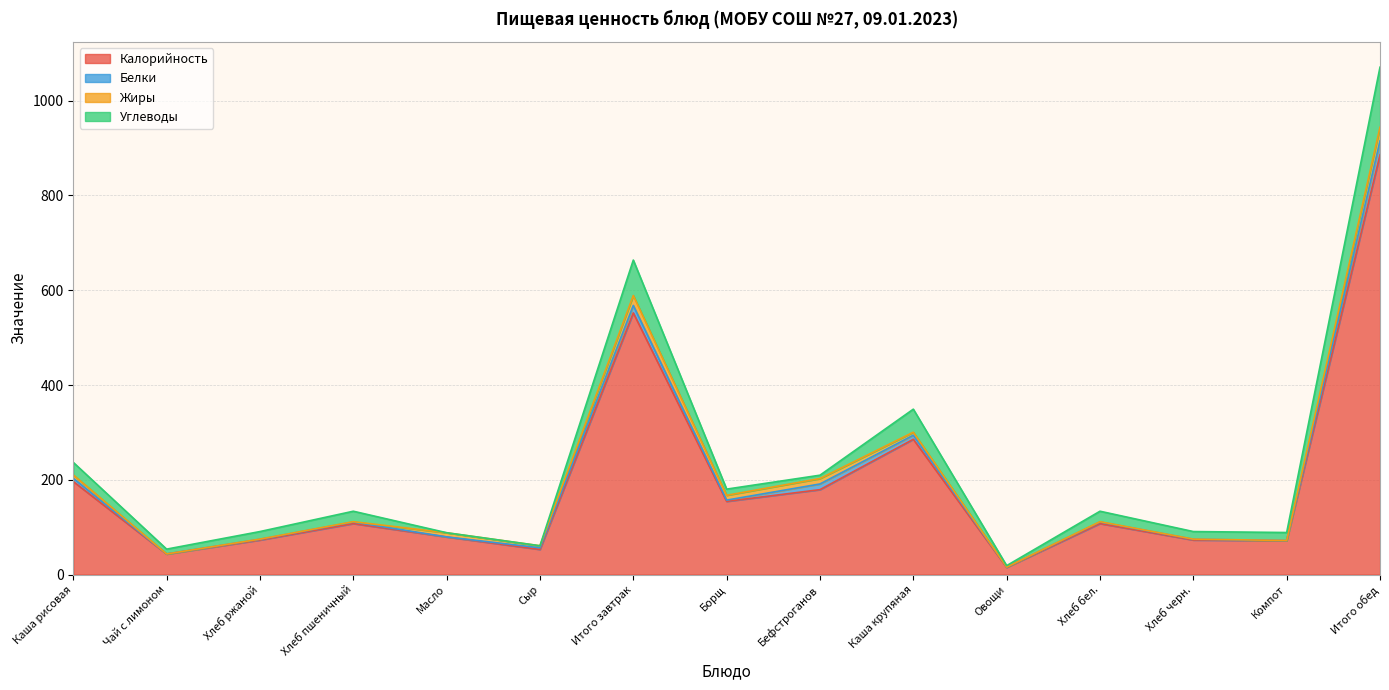

The Жиры series shows 0.3 at Компот. True or false?

False